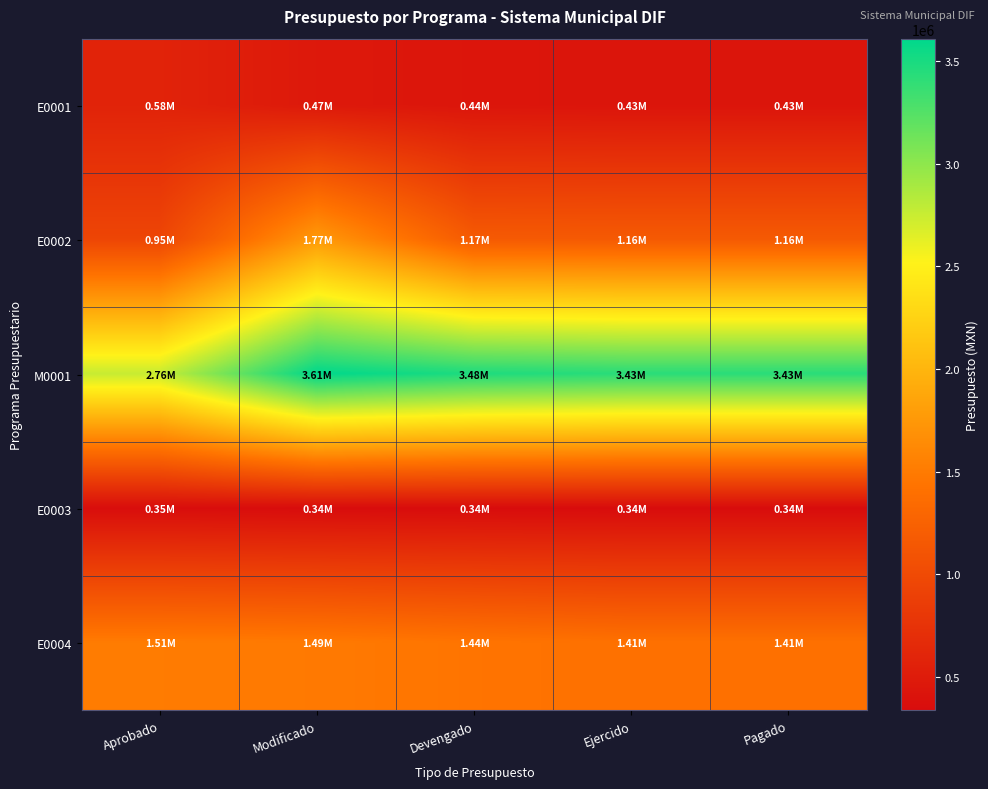

Which series has the largest total across all categories?

M0001